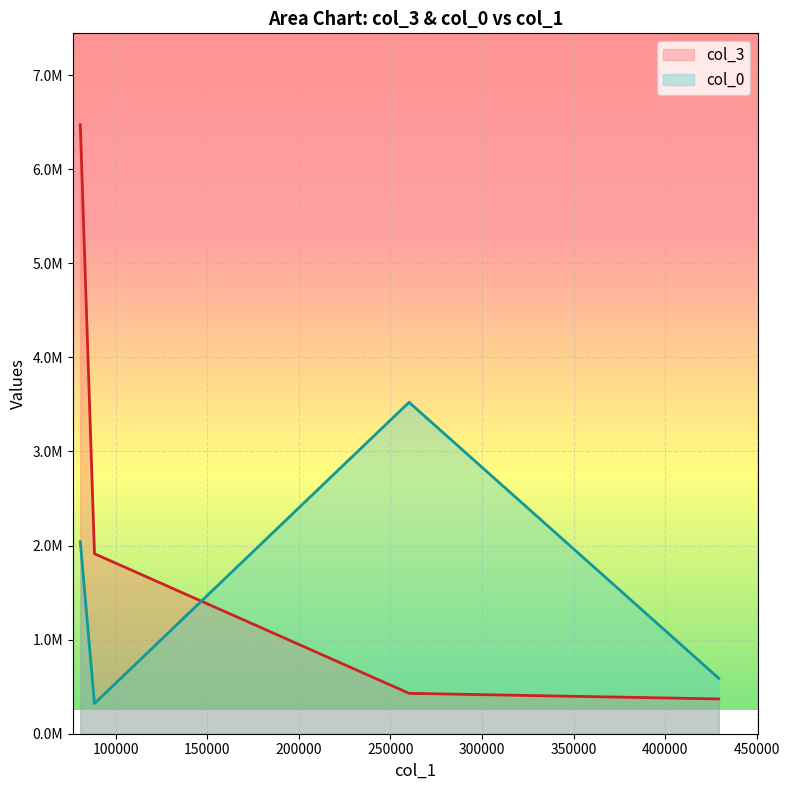

Between 429296.48 and 260191.39, which is larger?

260191.39